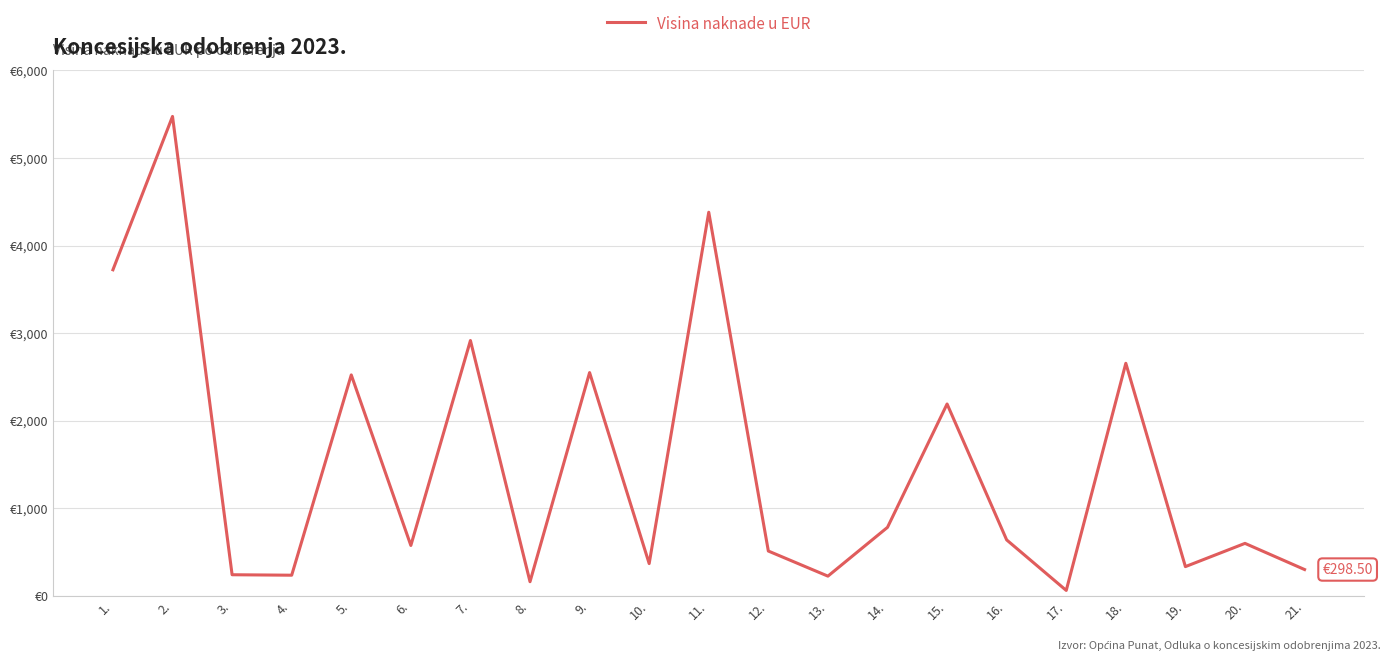

Is this an area chart (filled region under the line)?

No